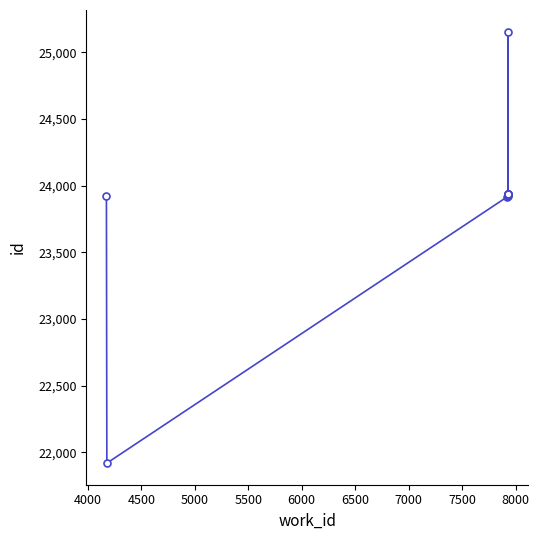

How many lines are shown in the chart?

1